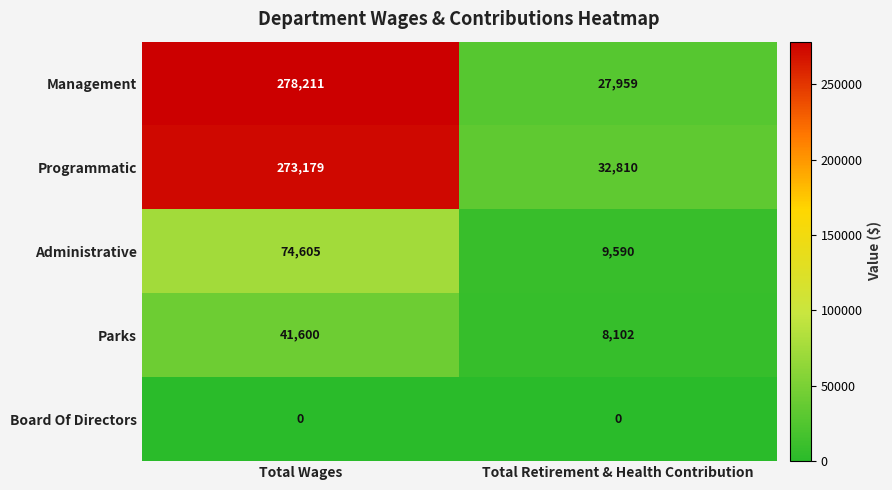

What is the sum of the Parks values at Total Wages and Total Retirement & Health Contribution?

49702